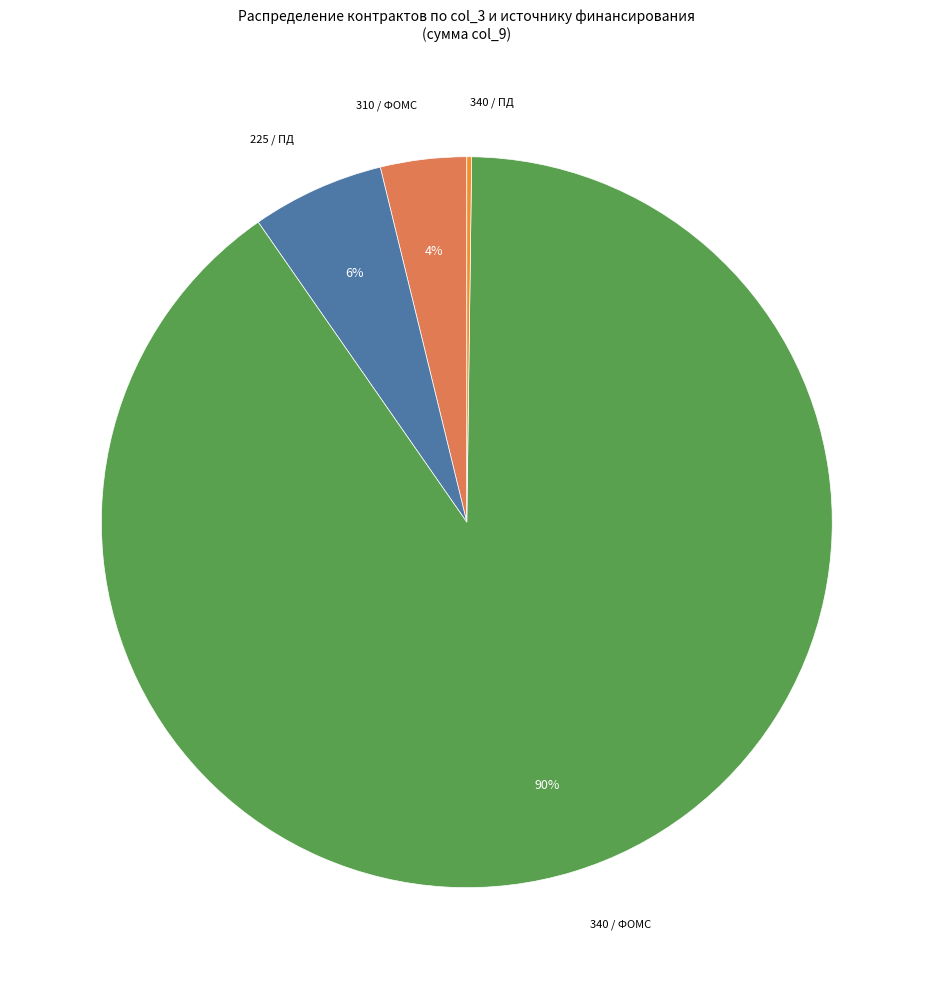

True or false: 225 / ПД accounts for 6% of the total.

True